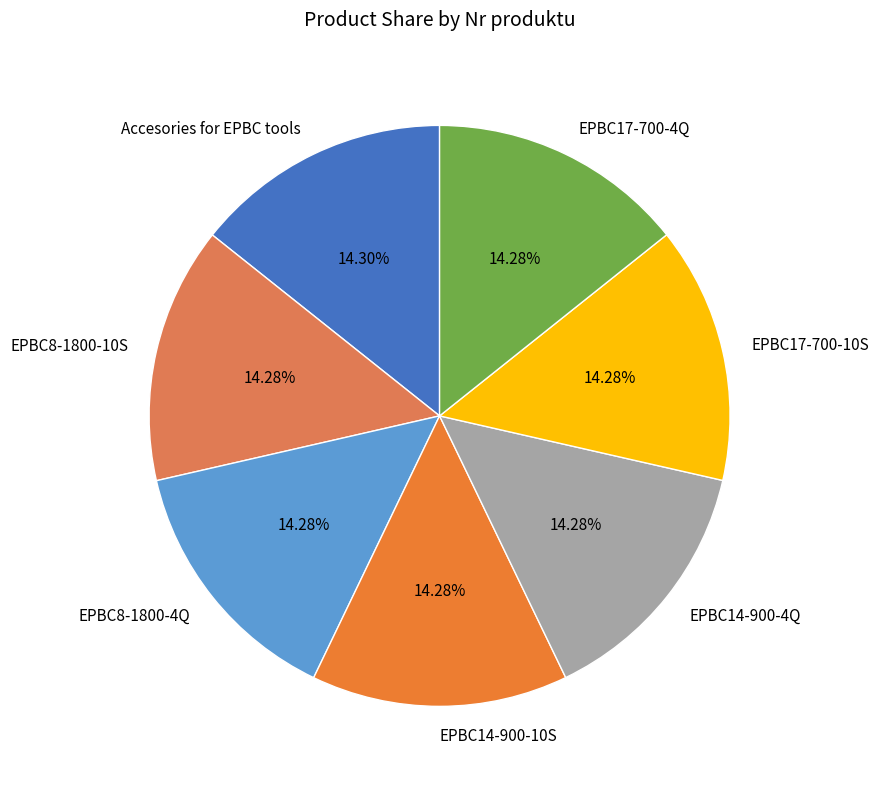

What is the total percentage of EPBC17-700-10S and Accesories for EPBC tools?

28.6%